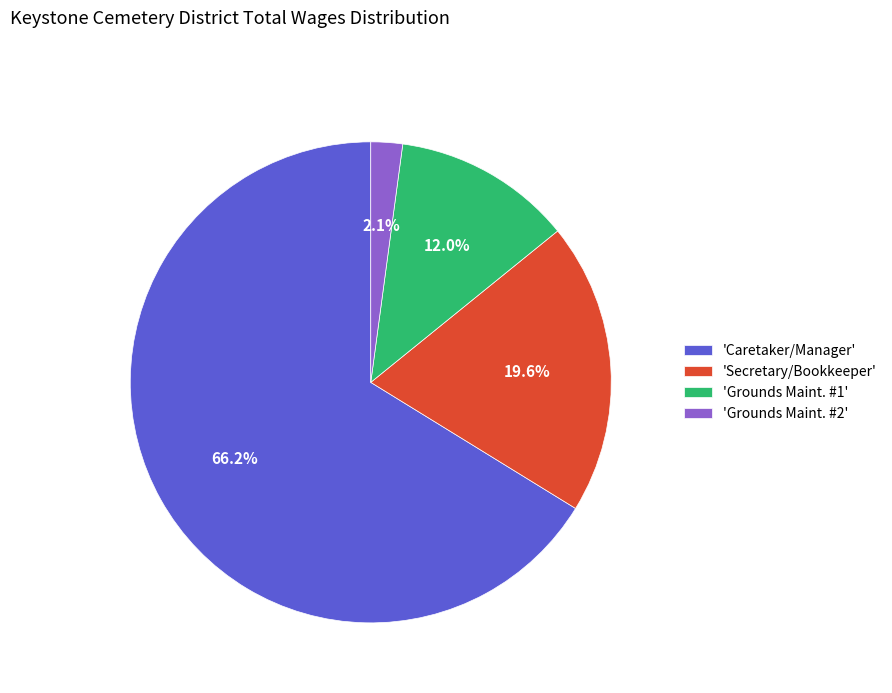

What is the majority slice?

'Caretaker/Manager'